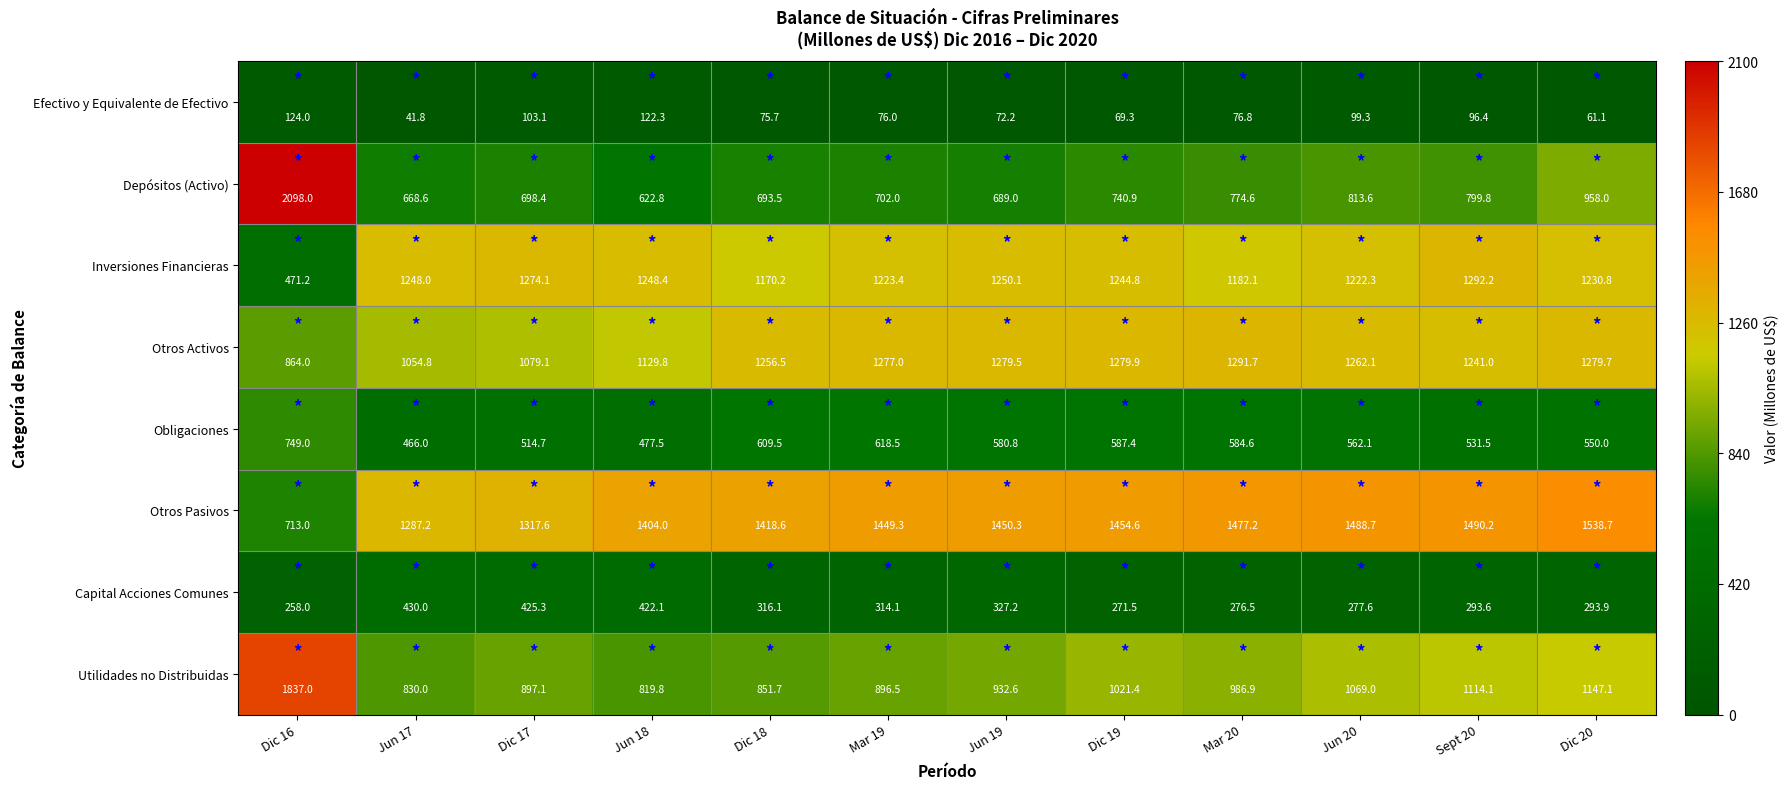

At Sept 20, list the series in order from largest to smallest.

Otros Pasivos, Inversiones Financieras, Otros Activos, Utilidades no Distribuidas, Depósitos (Activo), Obligaciones, Capital Acciones Comunes, Efectivo y Equivalente de Efectivo